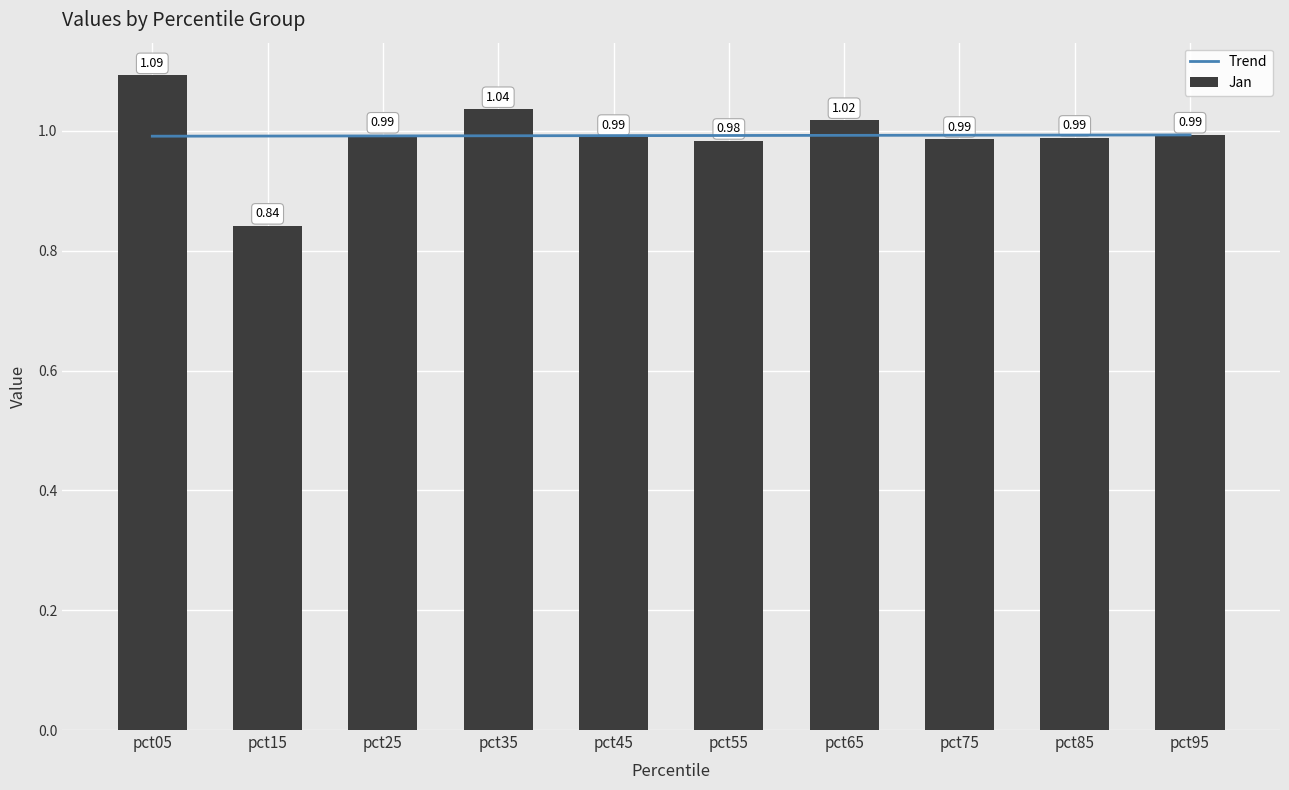

What is the maximum value for Trend?

1.0